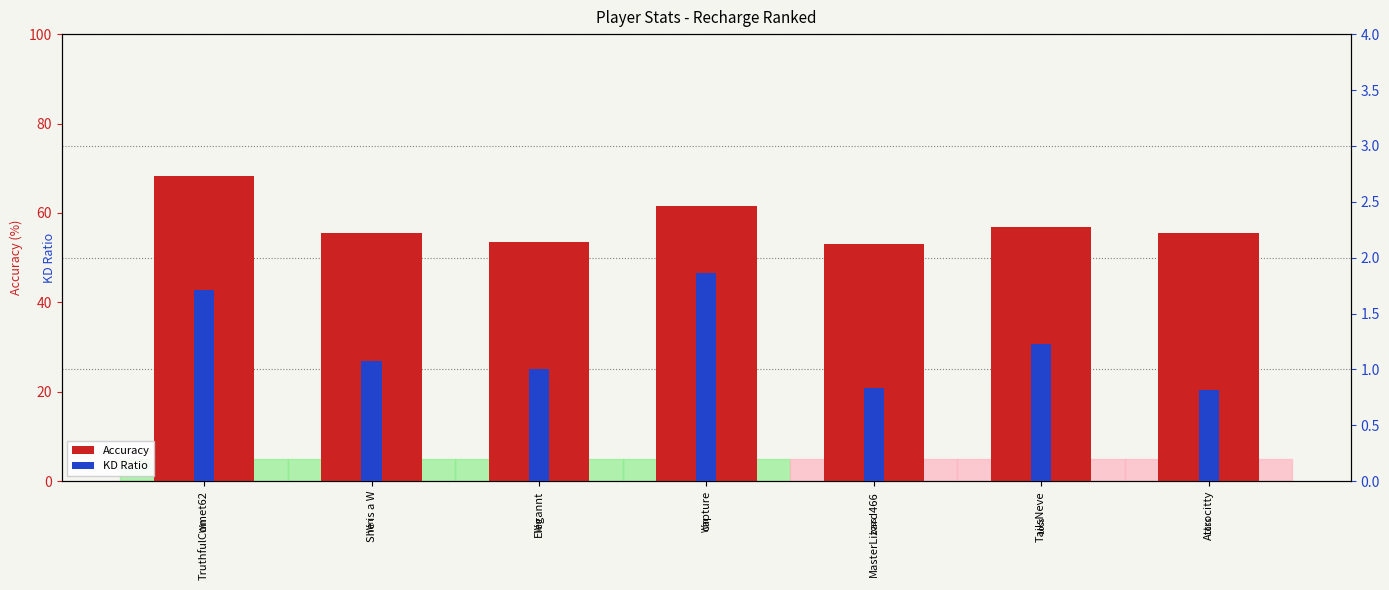

Is it true that the value at Elegannt is 53.4?

True